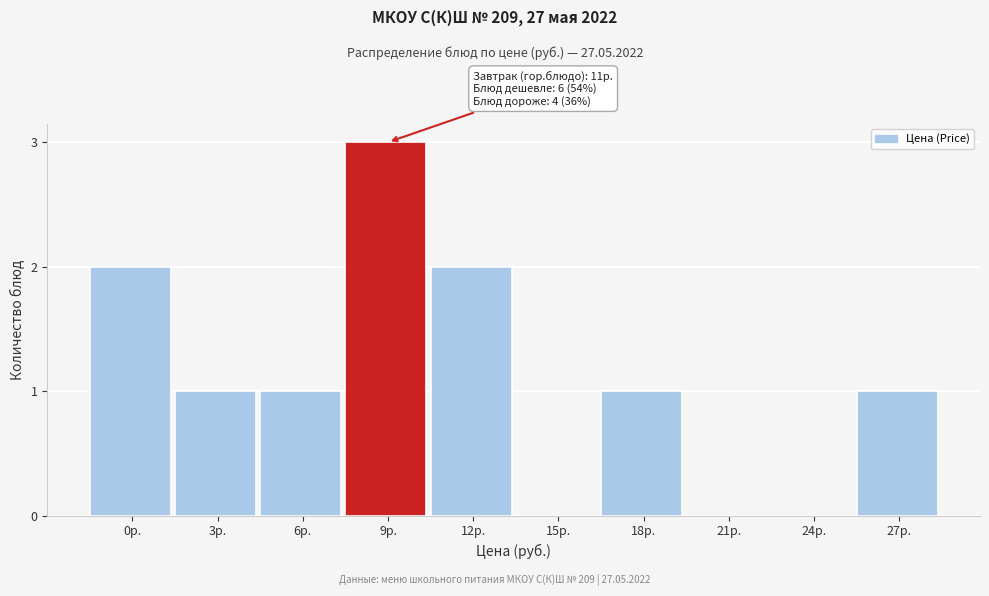

Reading left to right, extract all data points from this chart.

0р.=2	3р.=1	6р.=1	9р.=3	12р.=2	15р.=0	18р.=1	21р.=0	24р.=0	27р.=1